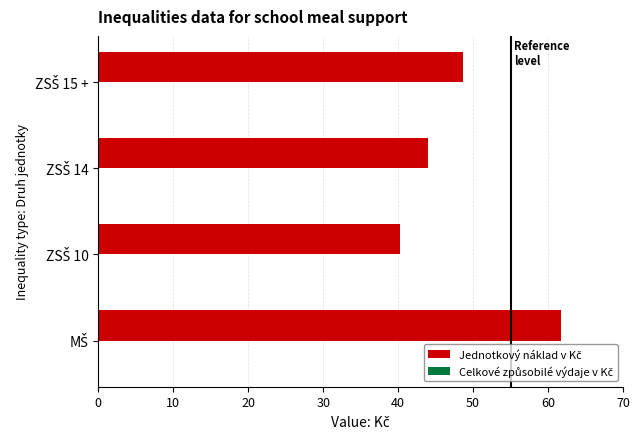

What is the average value?

48.6